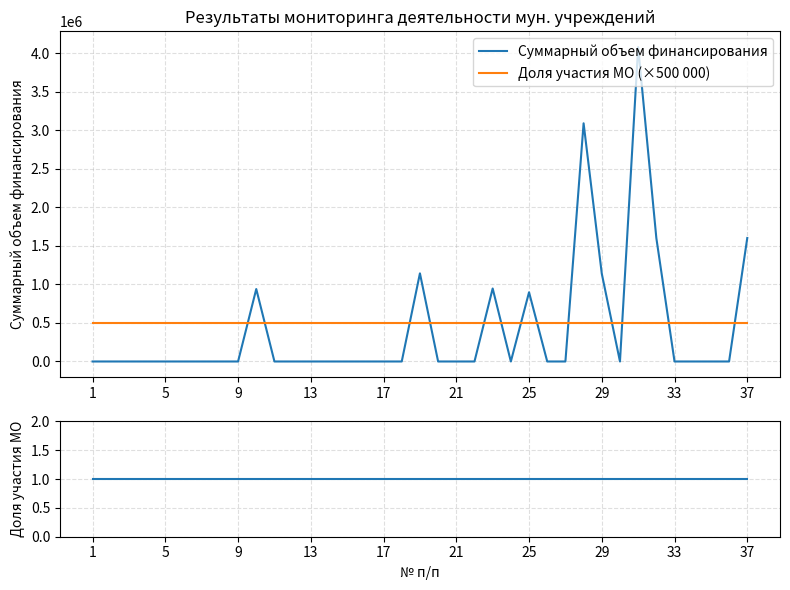

What are all the series names shown in the legend?

Суммарный объем финансирования, Доля участия МО (×500 000), Доля участия МО